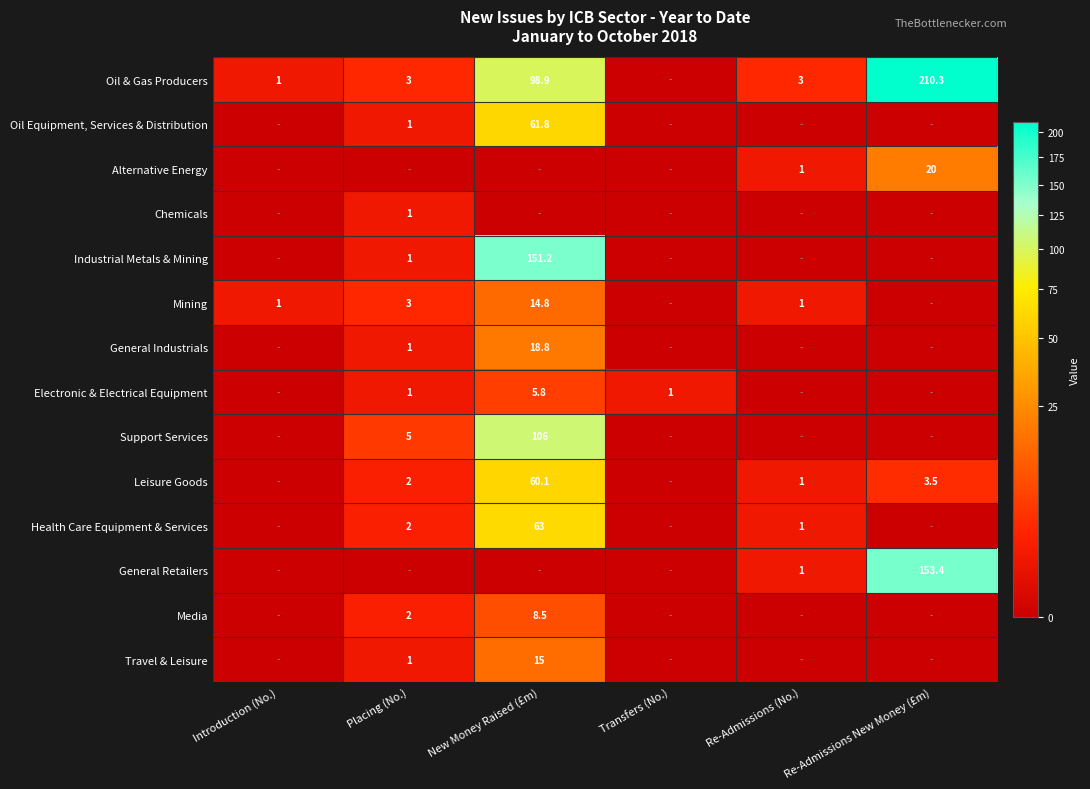

Is it true that Mining equals 3.0 at Placing (No.)?

True